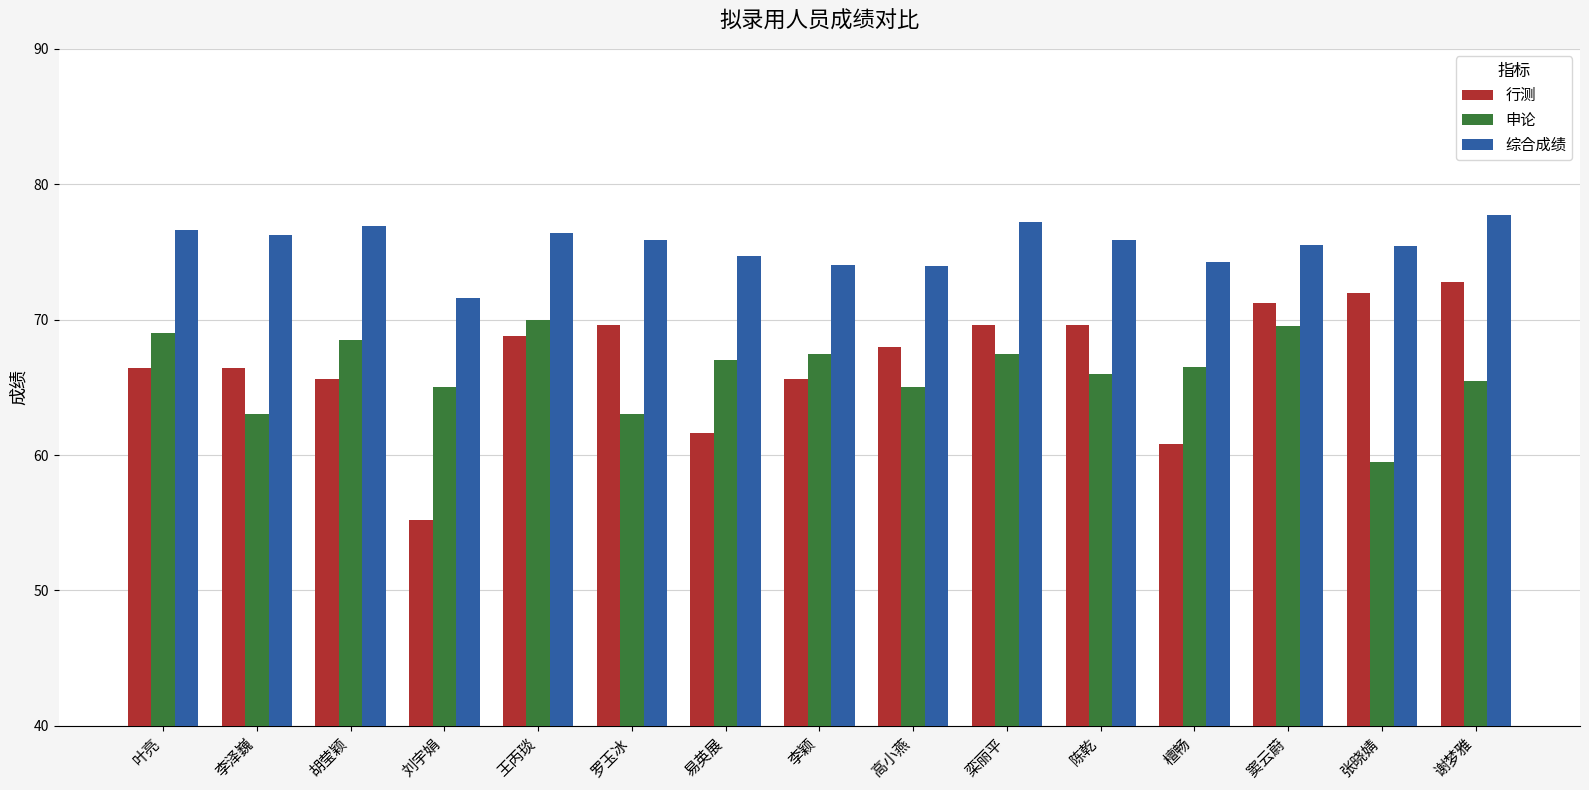

Which category has the highest value in the 综合成绩 series?

谢梦雅